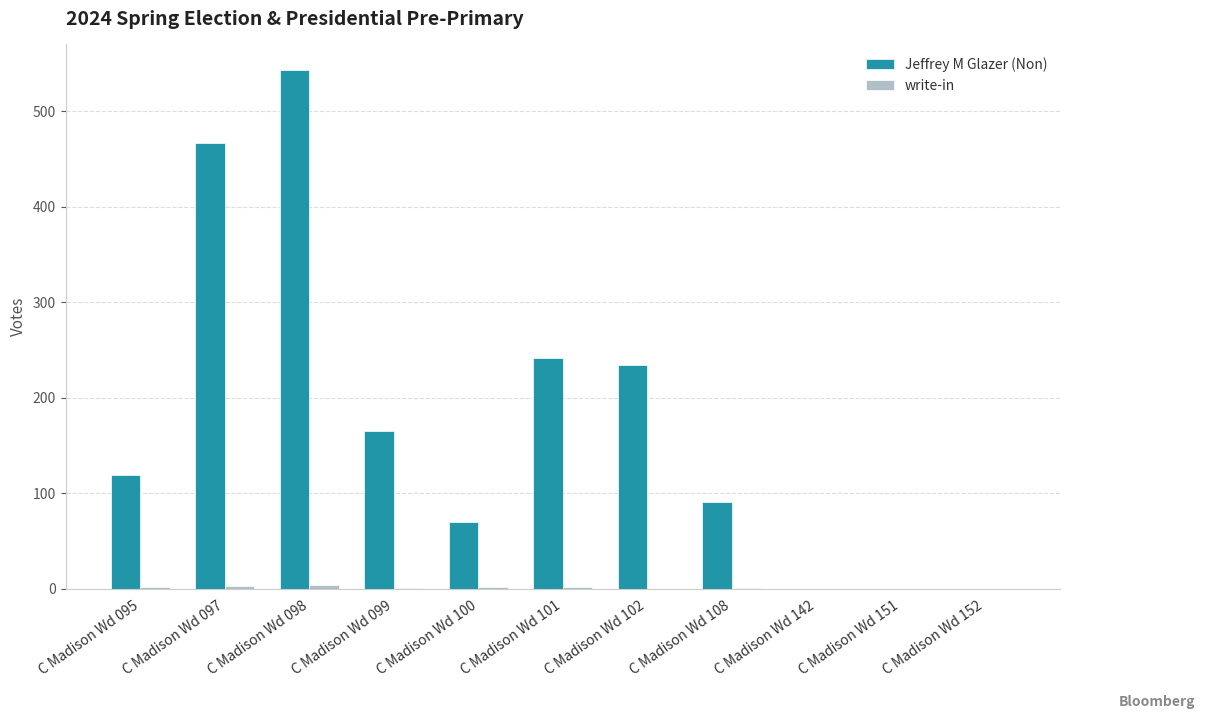

True or false: Jeffrey M Glazer (Non) has a value of 119 at C Madison Wd 095.

True